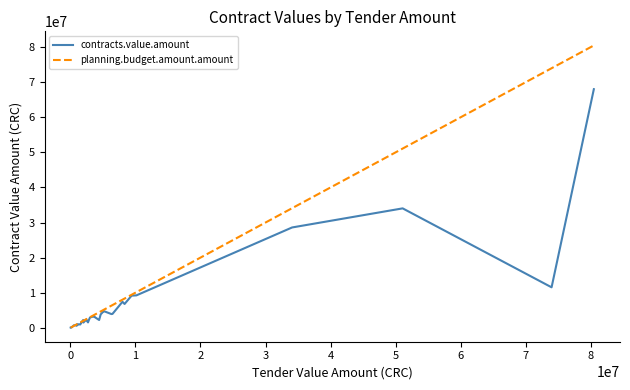

Is this an area chart (filled region under the line)?

No